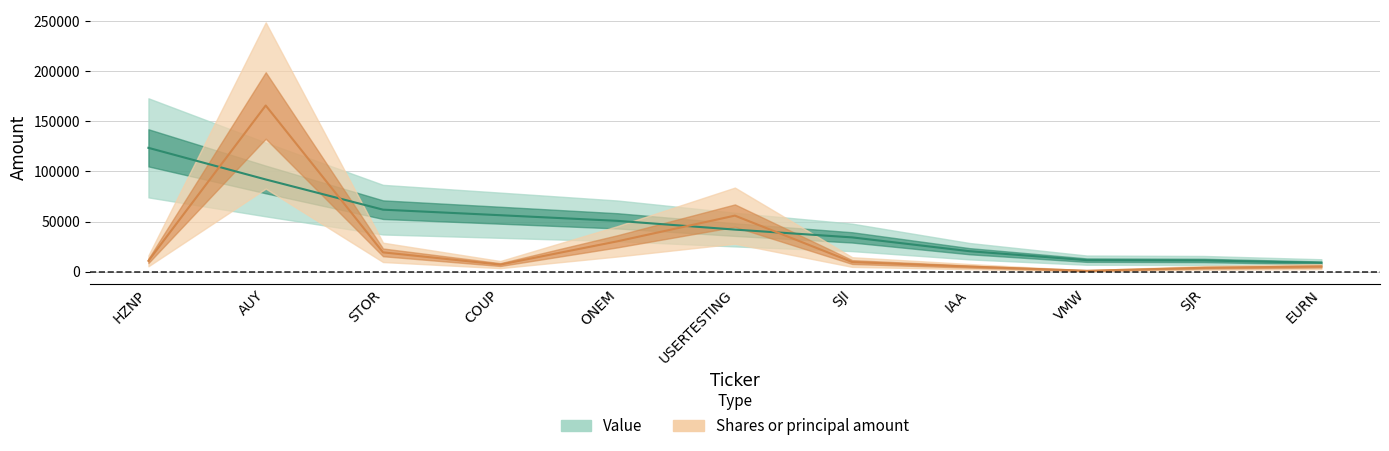

Where is Value nearest to the value 66234?

STOR